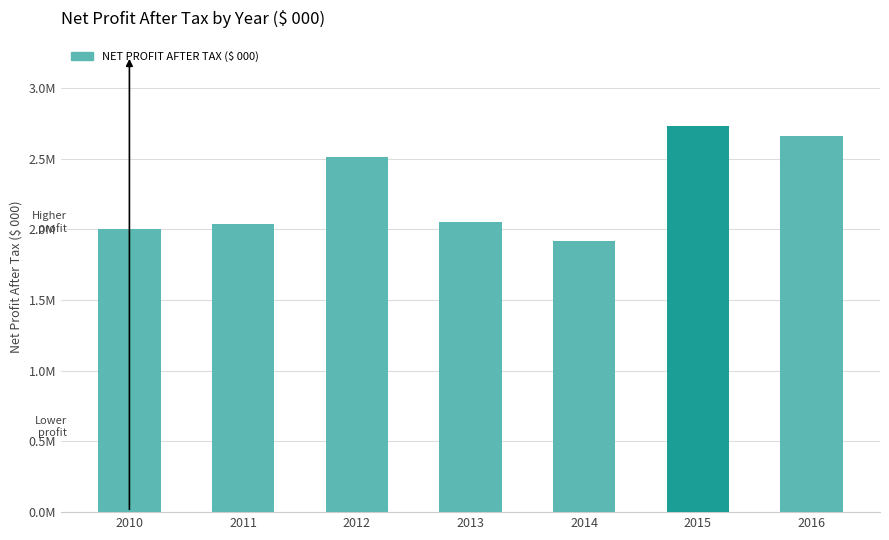

What is the sum of all values?

15910028